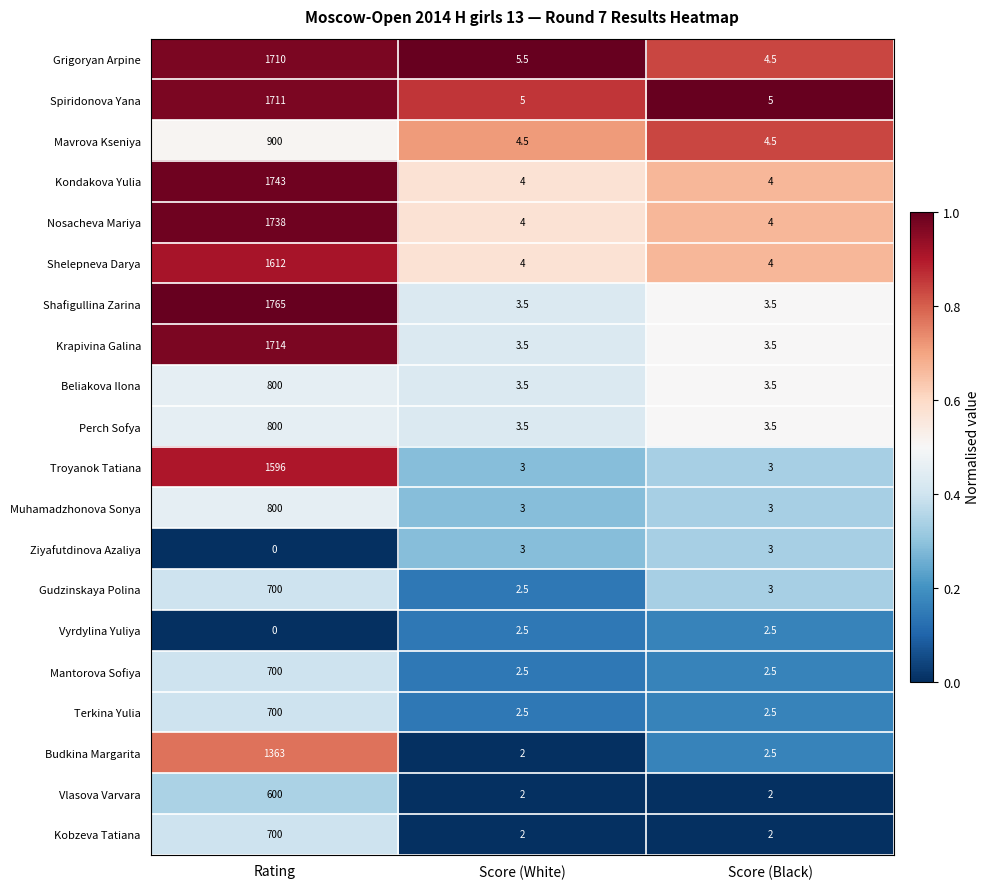

At which label is Gudzinskaya Polina closest to 351?

Score (Black)